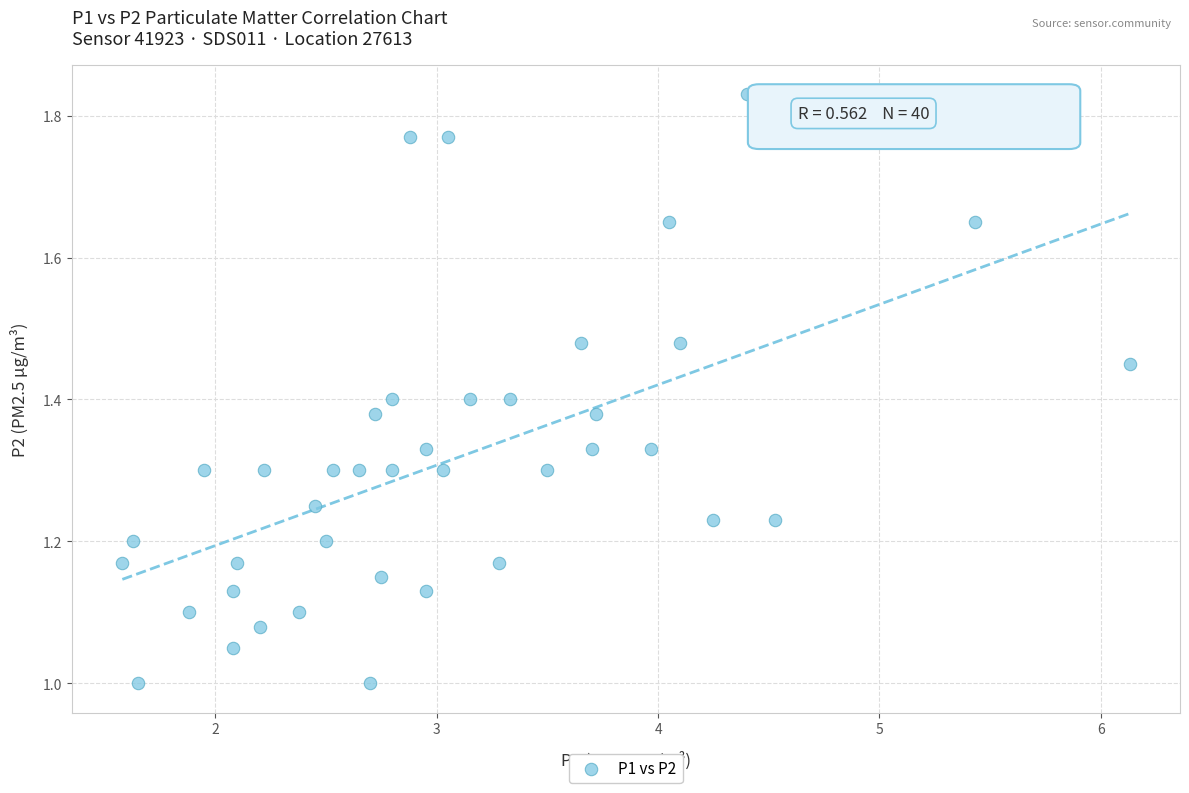

What is the range of X values (max minus min)?

4.5